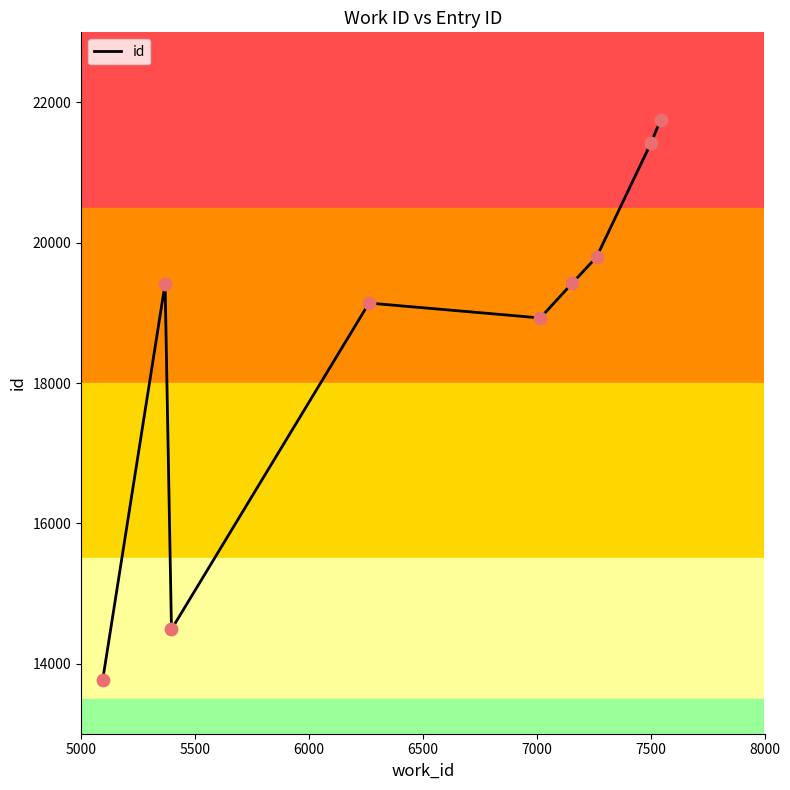

What is the difference between the maximum and minimum values?

7985